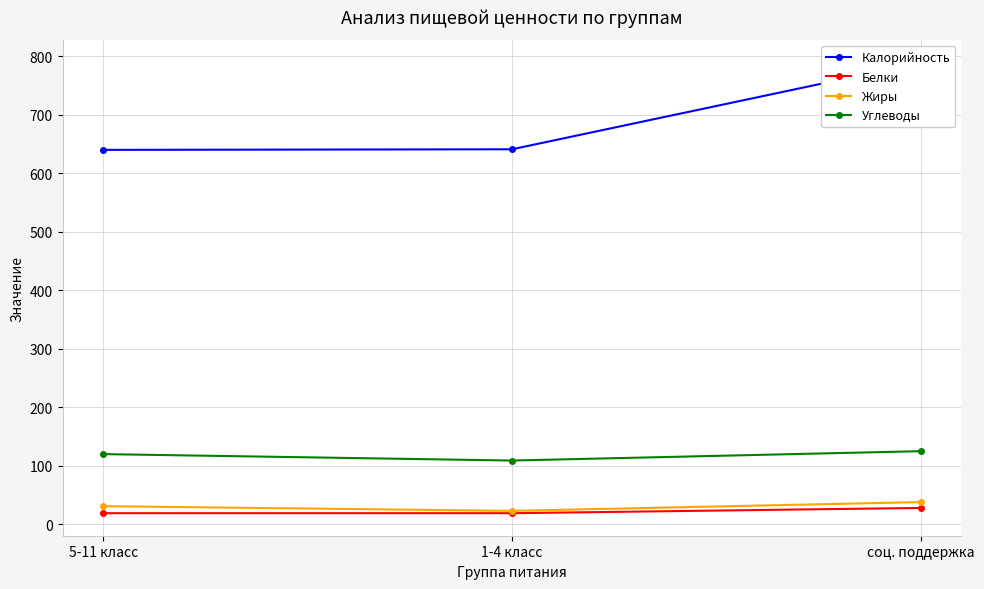

Which series changed the most between 5-11 класс and 1-4 класс?

Углеводы